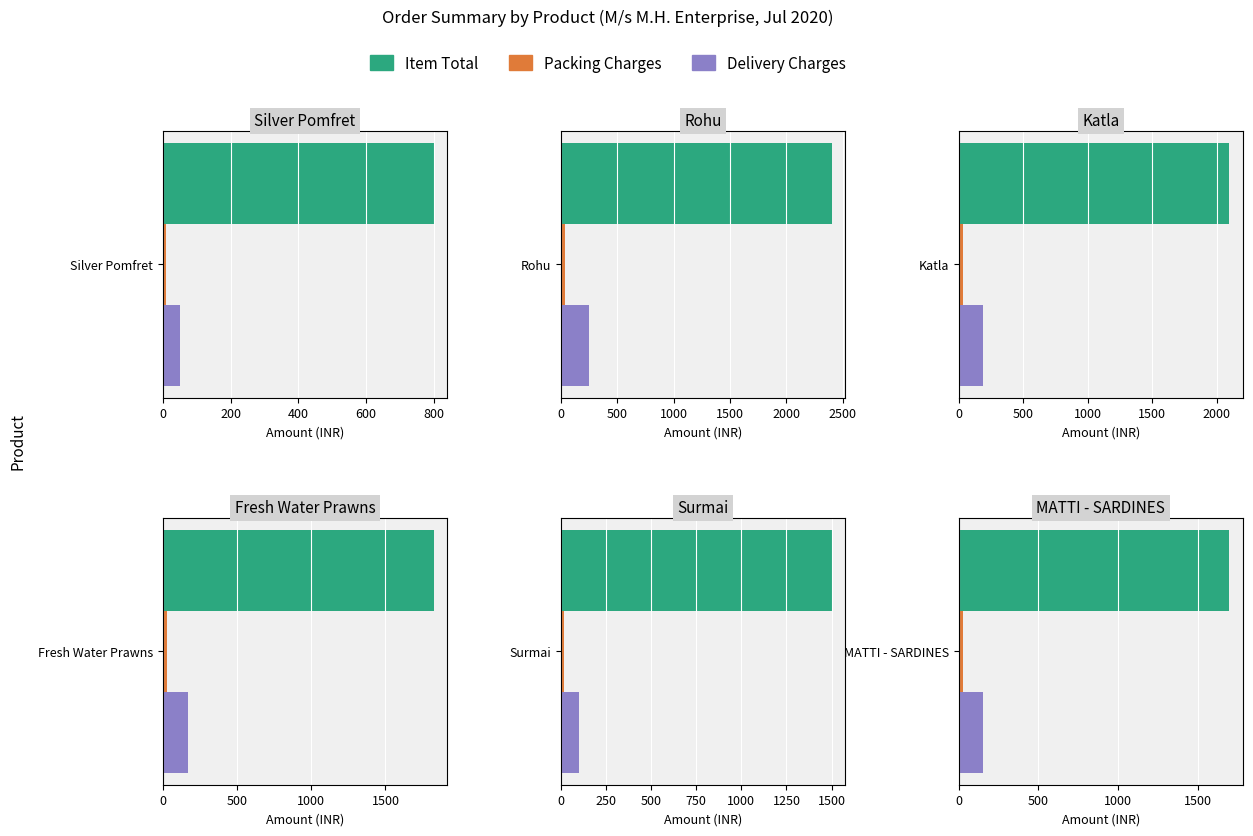

Which series changed the most between Prawns+Katla and Katla?

Item Total